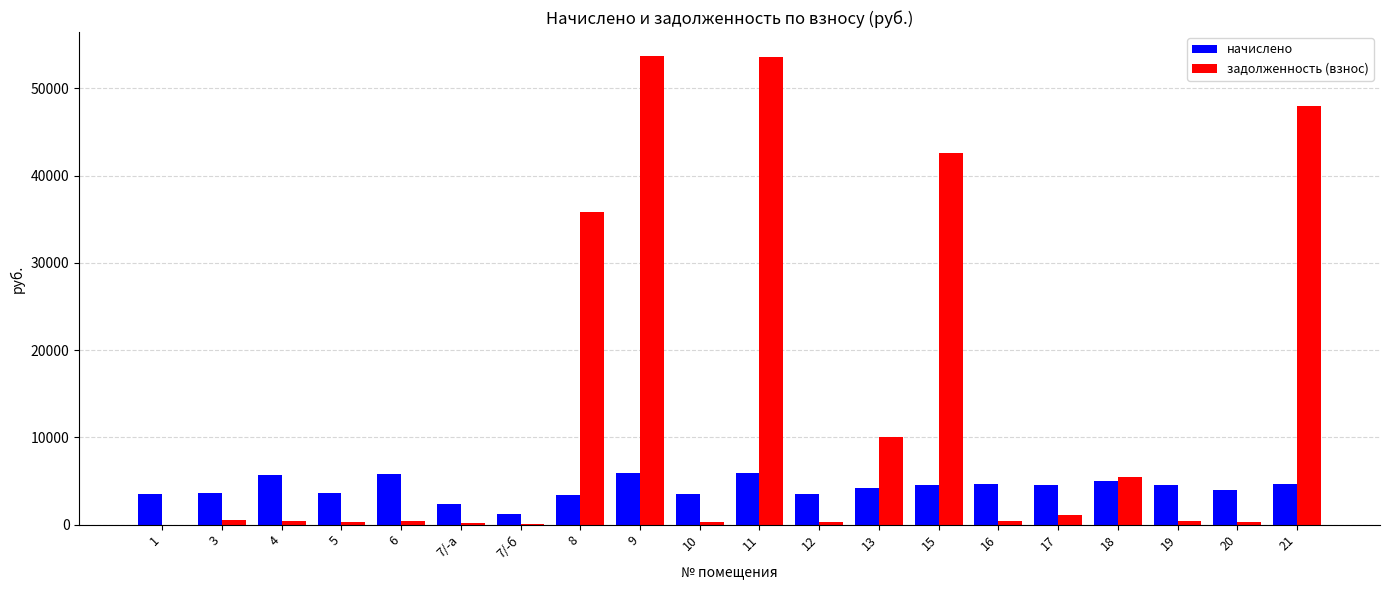

Count the number of data series in this chart.

2